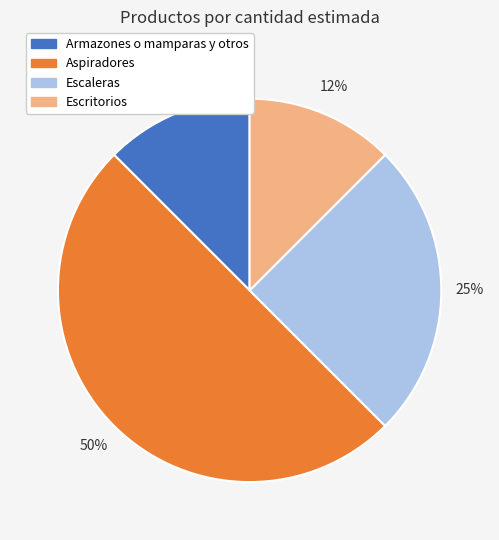

How many segments does this pie chart have?

4